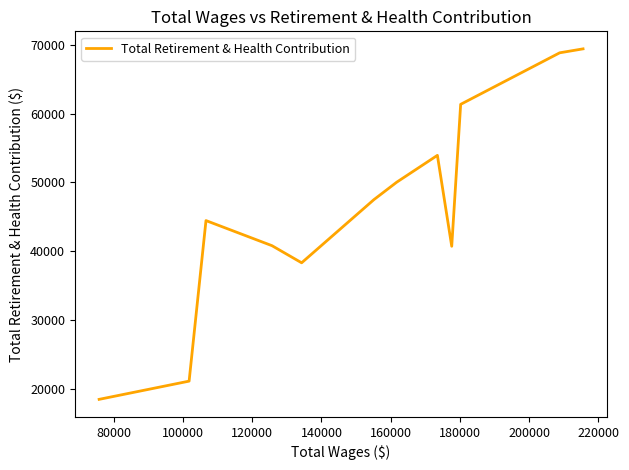

What is the difference between the maximum and minimum values?

50893